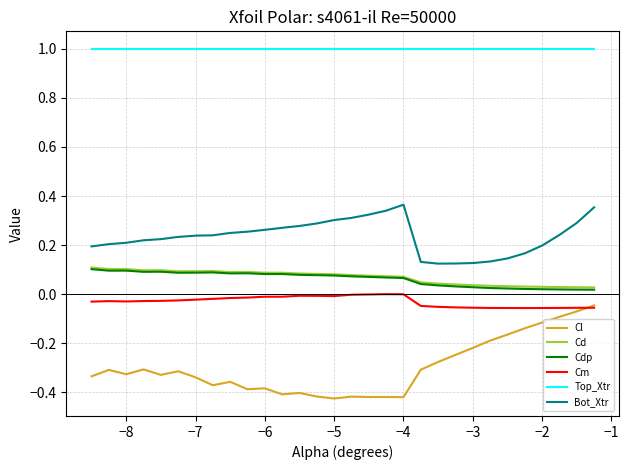

What is the sum of all Cd values?

2.1